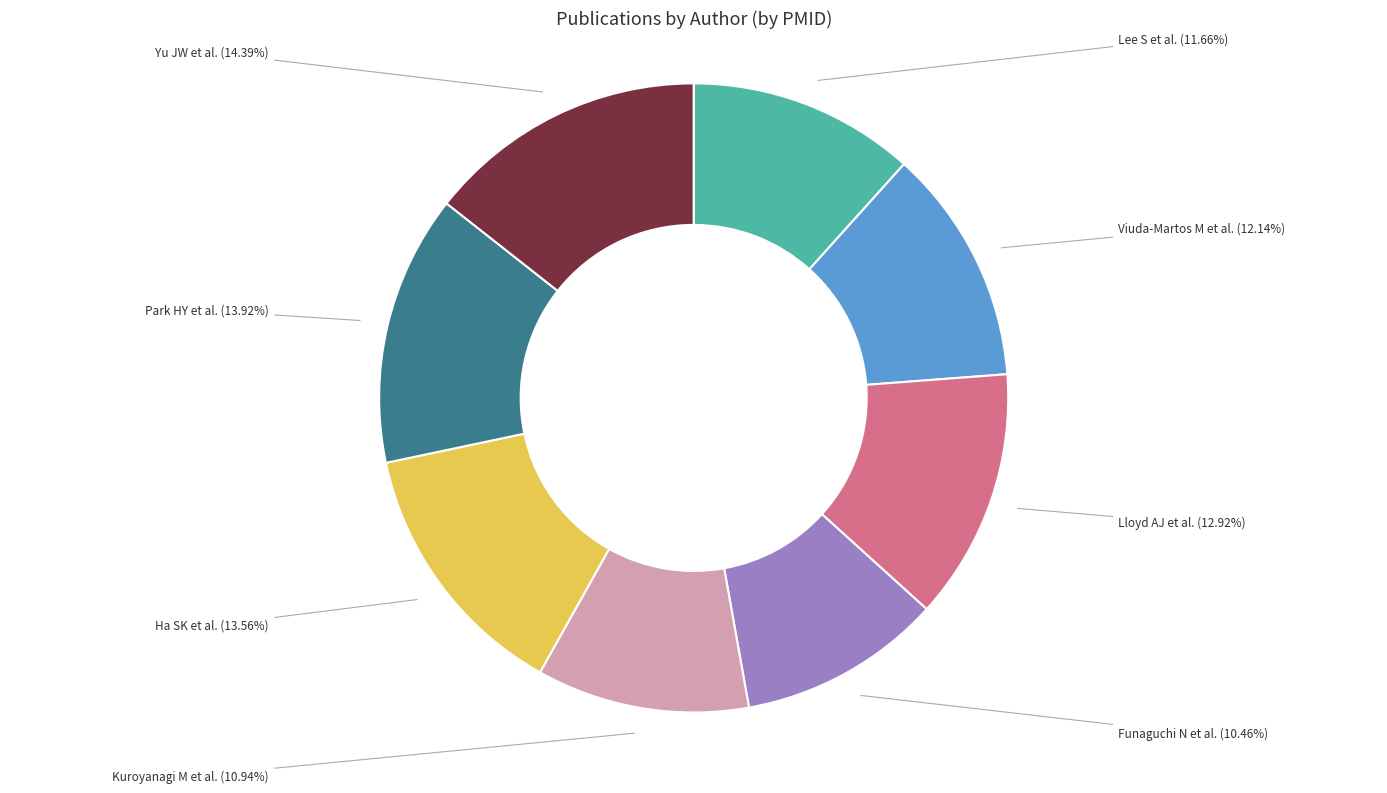

How many slices are in this pie chart?

8